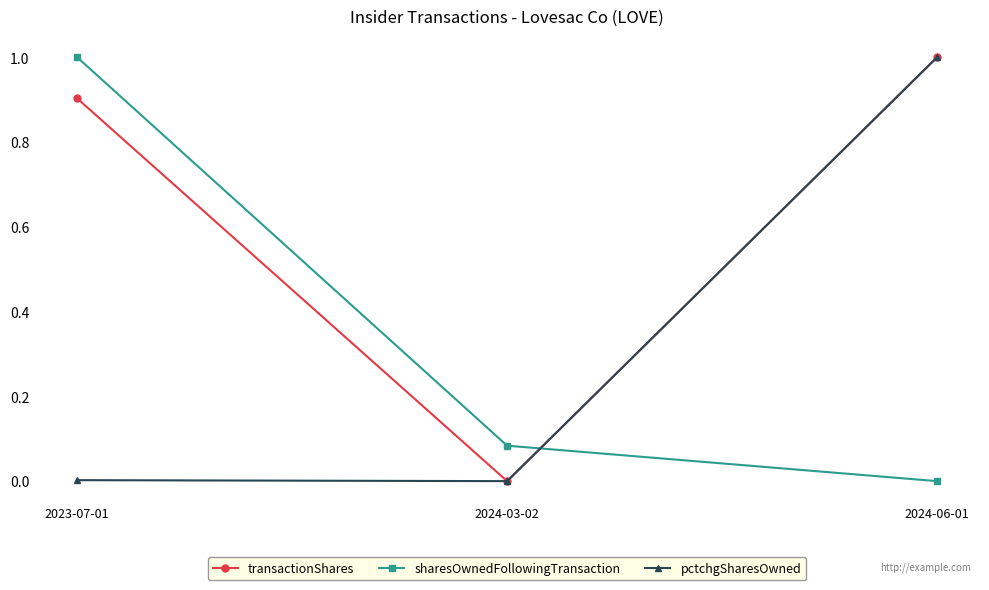

Which category has the lowest value in the transactionShares series?

2024-03-02